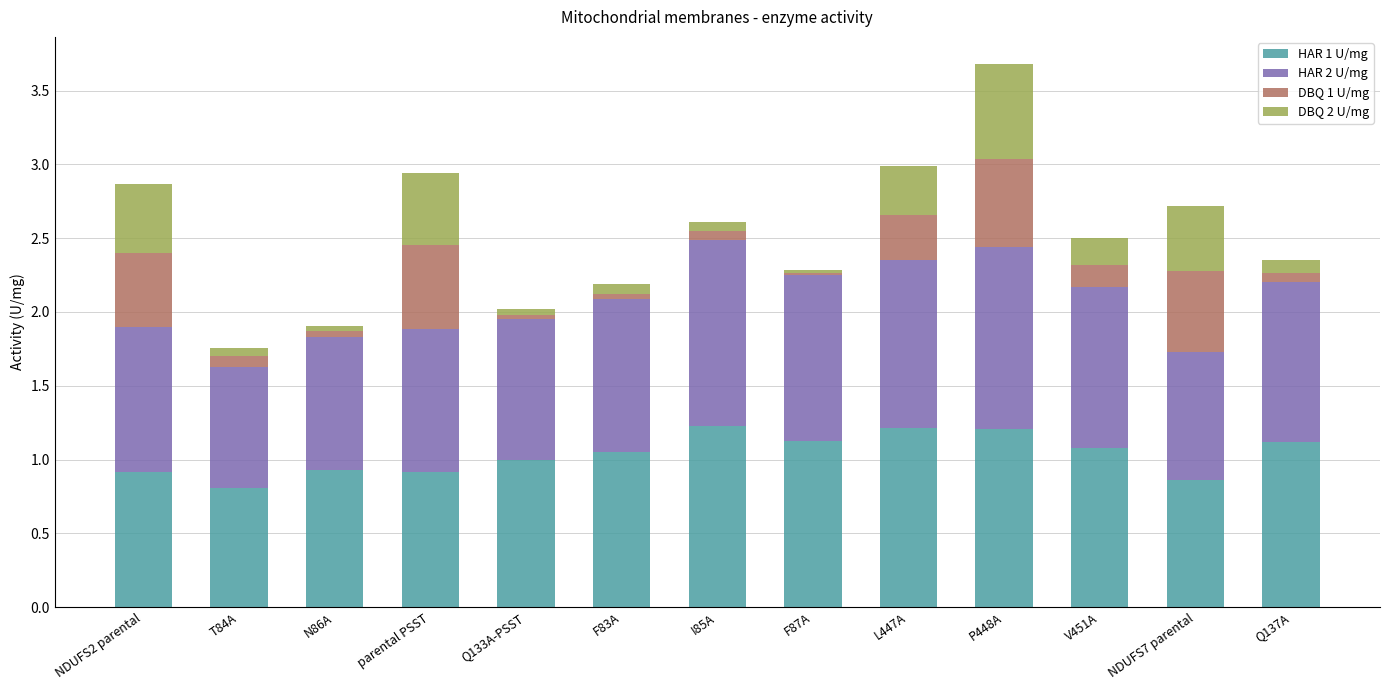

At which category is the sum across all series the highest?

P448A